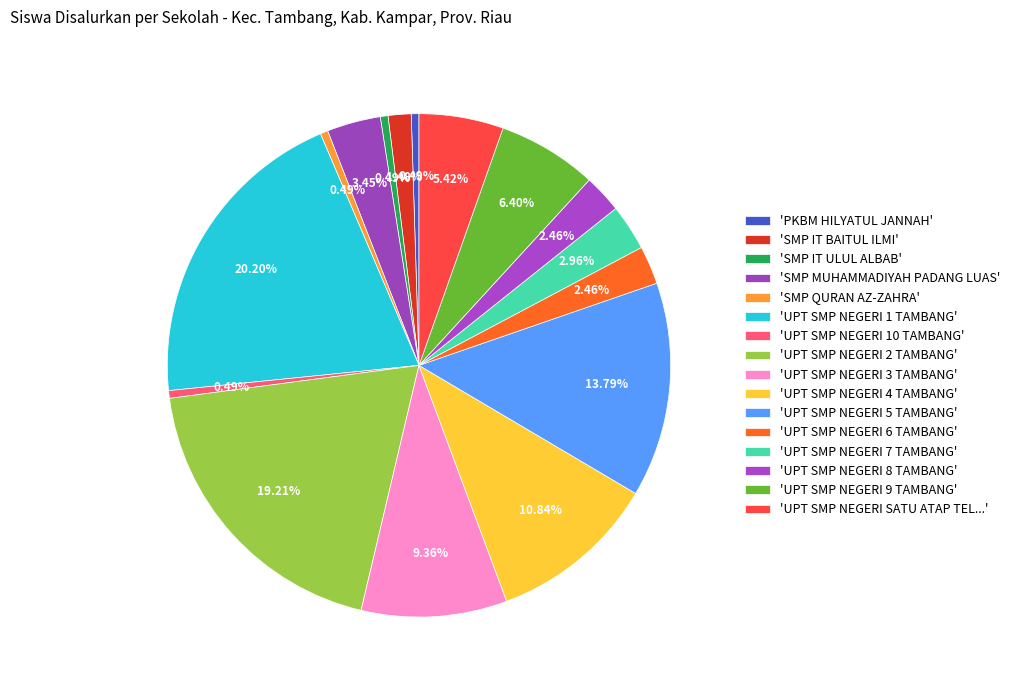

How many slices are in this pie chart?

16